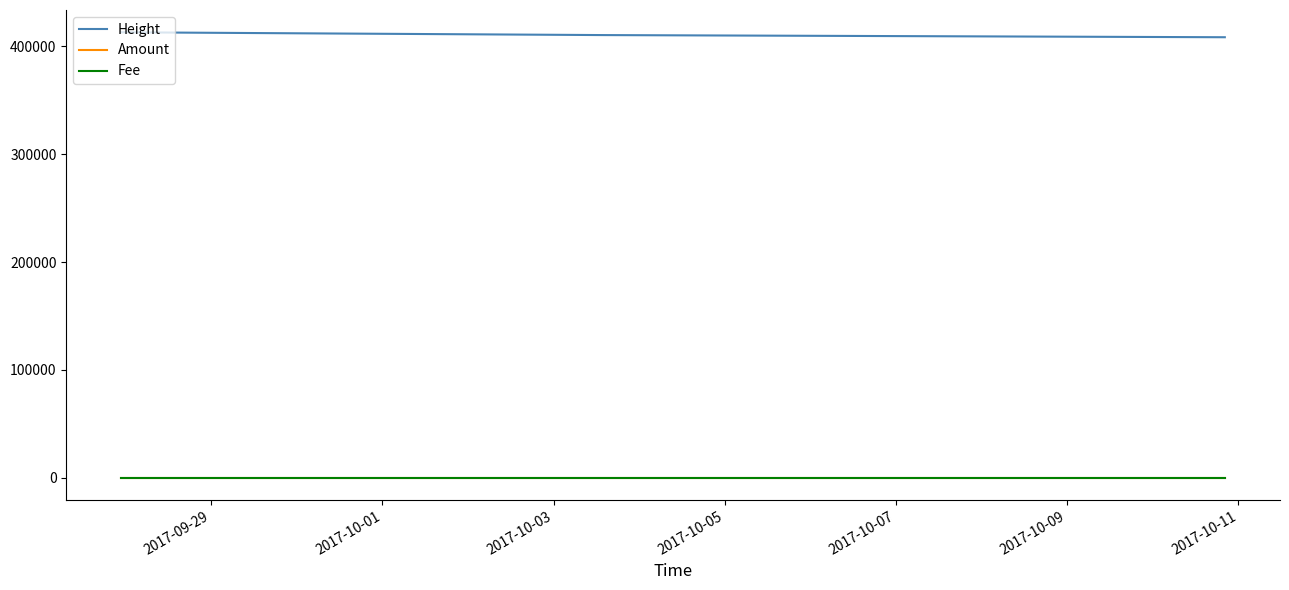

What is the minimum value for Height?

408511.0